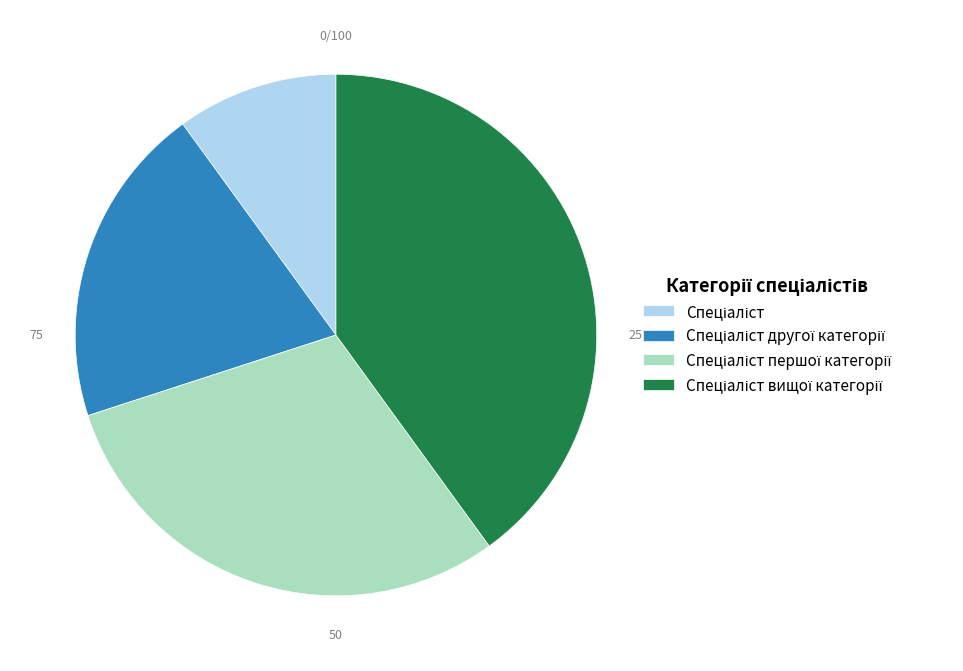

Is there any slice that represents more than half of the pie?

No